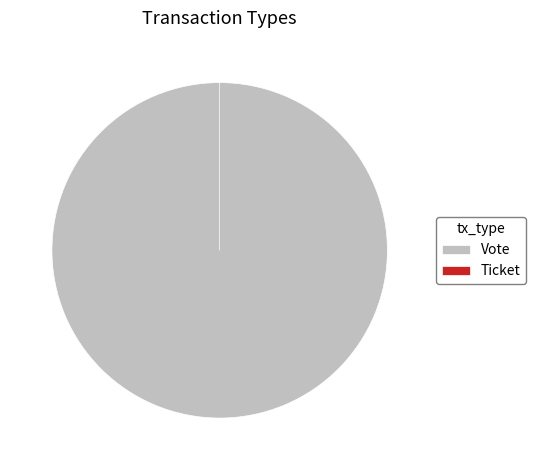

How many segments does this pie chart have?

2